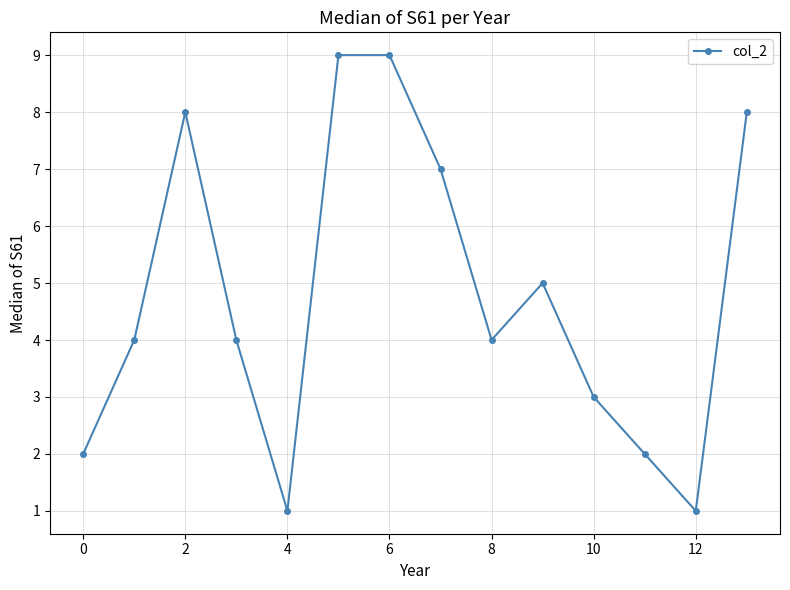

What is the value of the 4th point from the left?

4